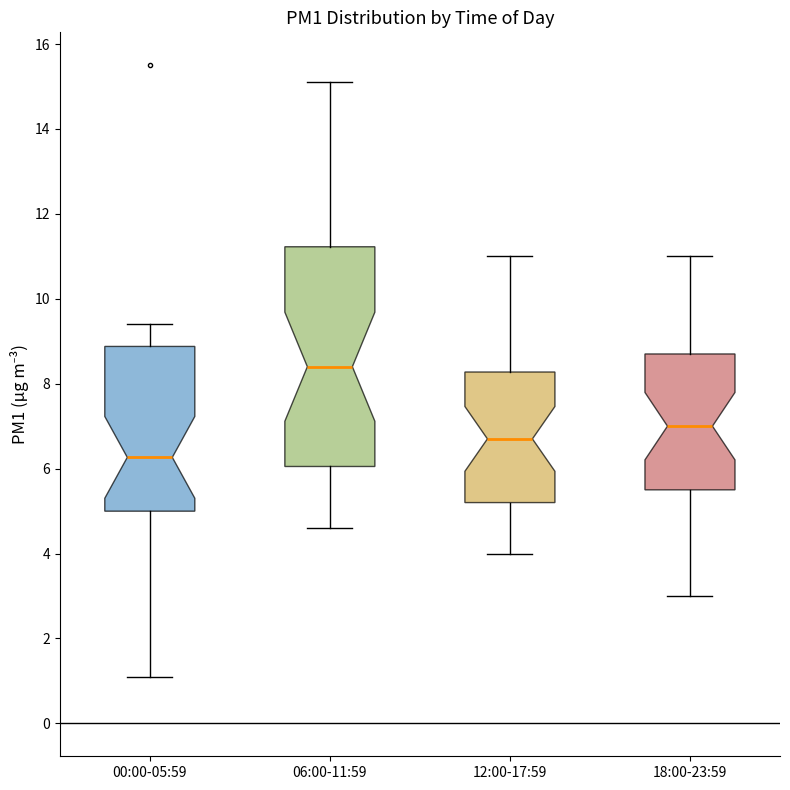

Reading left to right, read every box against the y-axis: the position of its median line, the range the box covers, and the ends of its whiskers. The values are not printed on the chart, so give them approximately, as read against the axis.

00:00-05:59: median 6.2, box 5.0 to 8.8, whiskers 1.2 to 9.4
06:00-11:59: median 8.4, box 6.0 to 11.2, whiskers 4.6 to 15.2
12:00-17:59: median 6.8, box 5.2 to 8.2, whiskers 4.0 to 11.0
18:00-23:59: median 7.0, box 5.6 to 8.8, whiskers 3.0 to 11.0